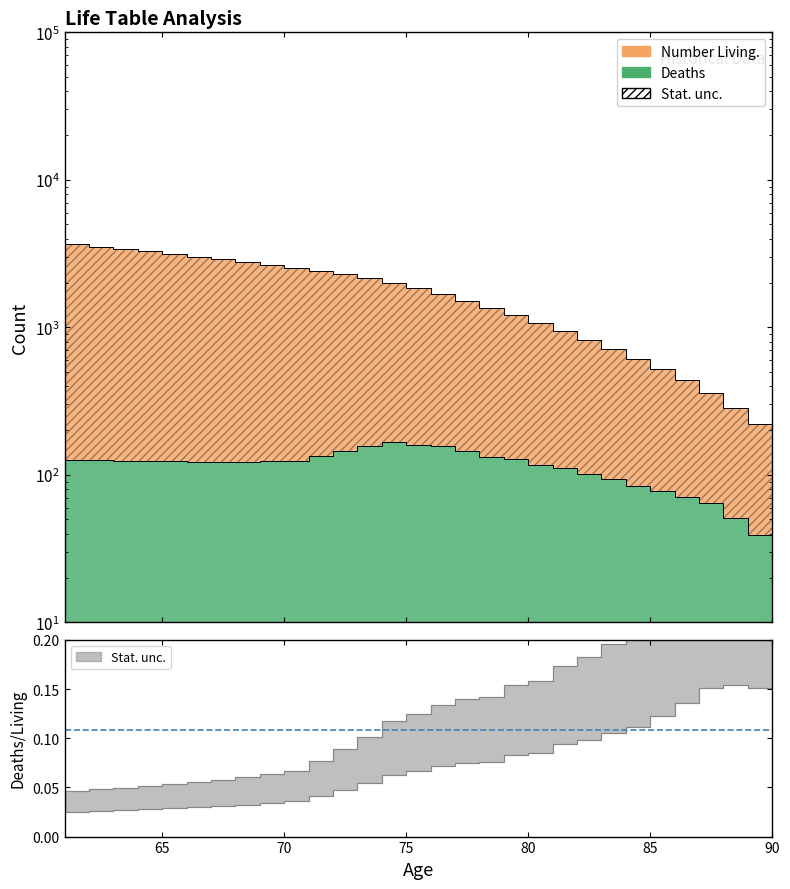

Does the chart have visible grid lines?

No